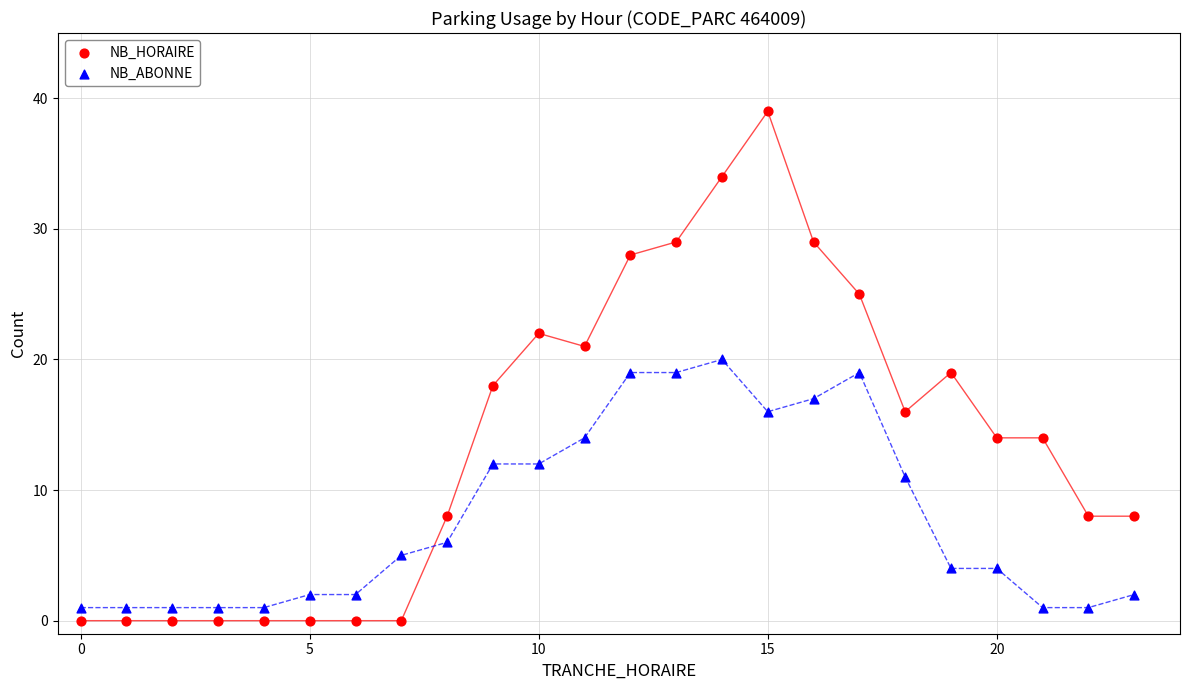

Which series has the largest Y range (max minus min)?

NB_HORAIRE